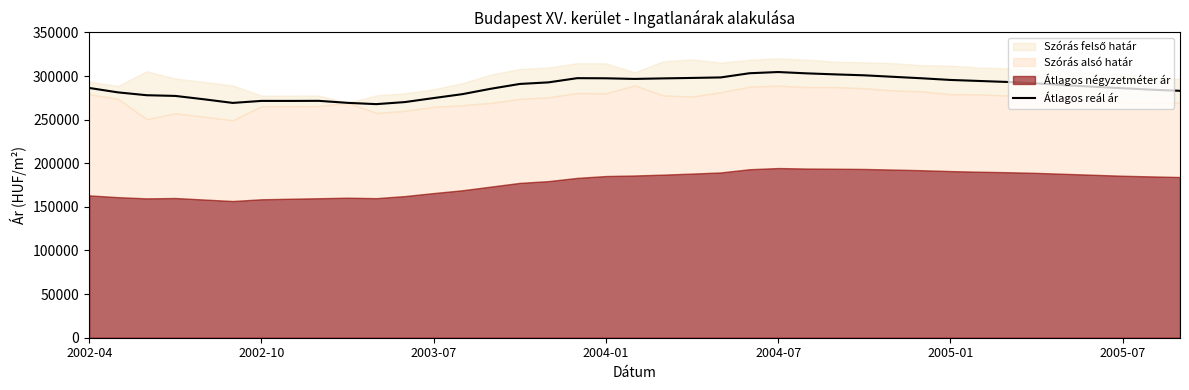

What is the difference between the maximum and second lowest values?

35407